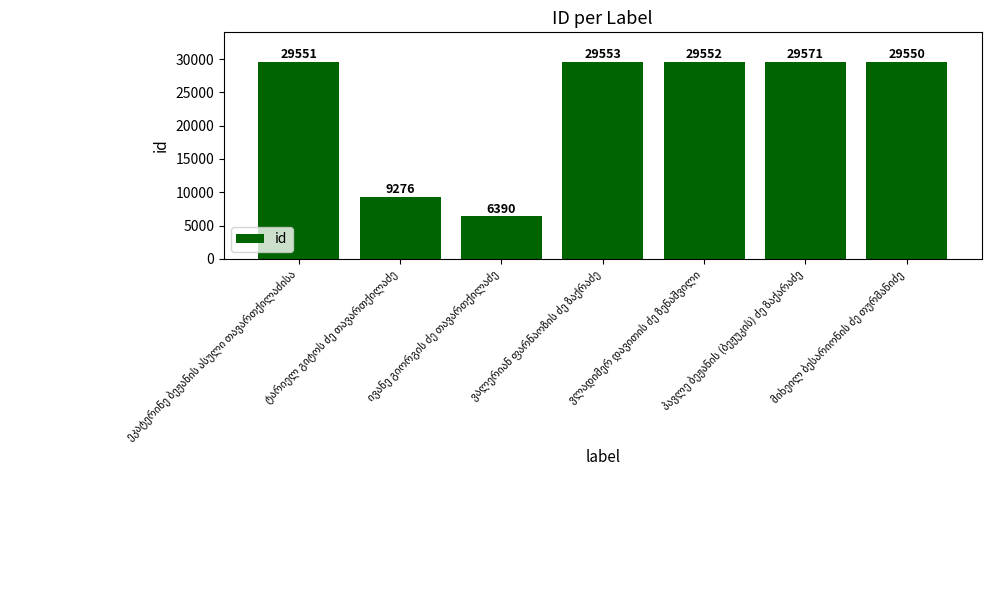

What is the maximum value shown in the chart?

29571